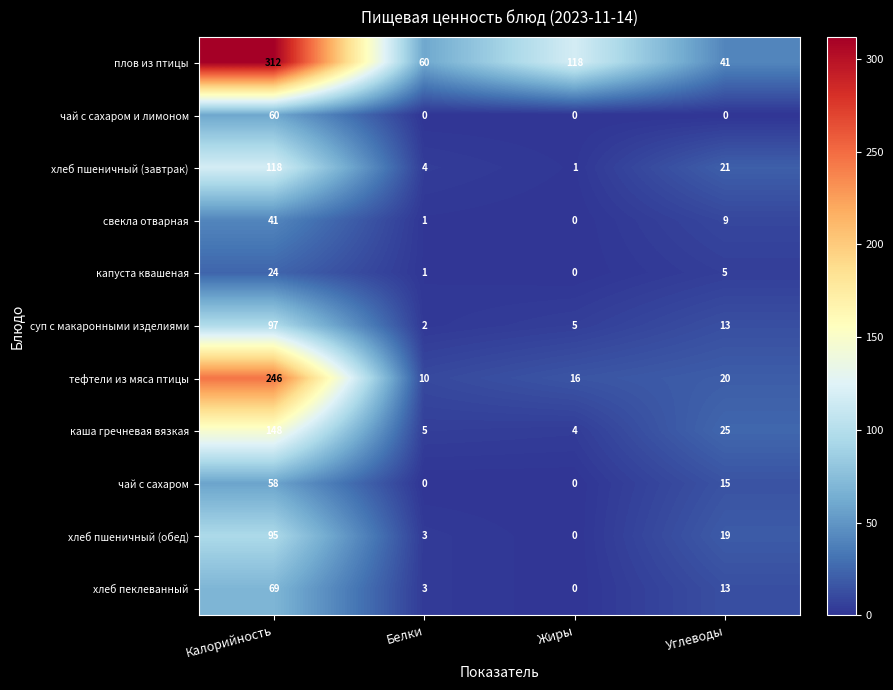

What is the difference between the тефтели из мяса птицы values at Углеводы and Жиры?

4